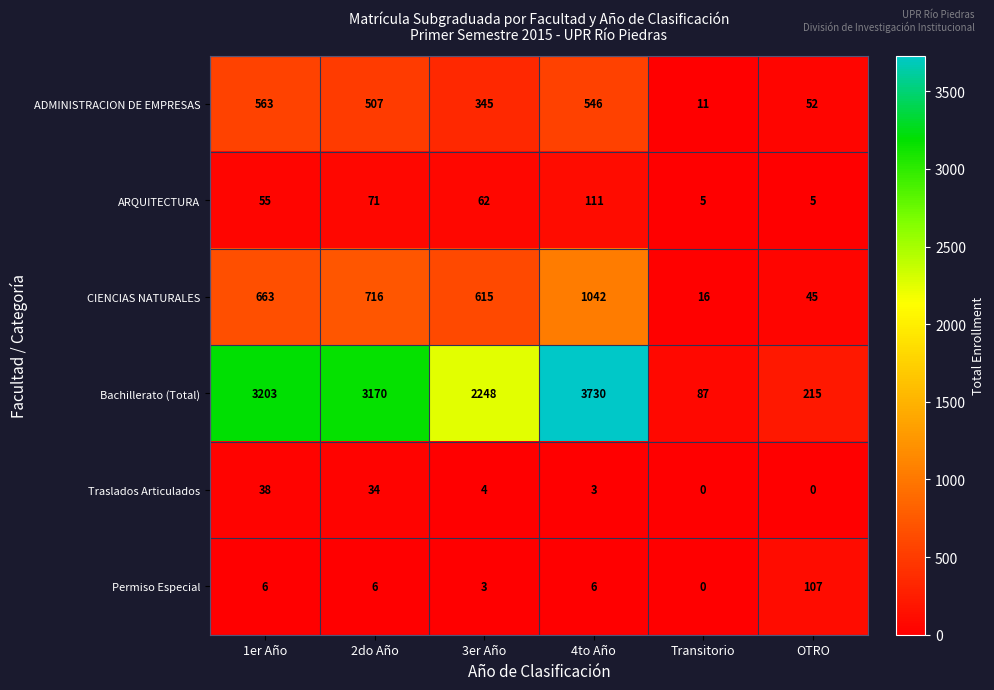

What is the total value across all series at OTRO?

424